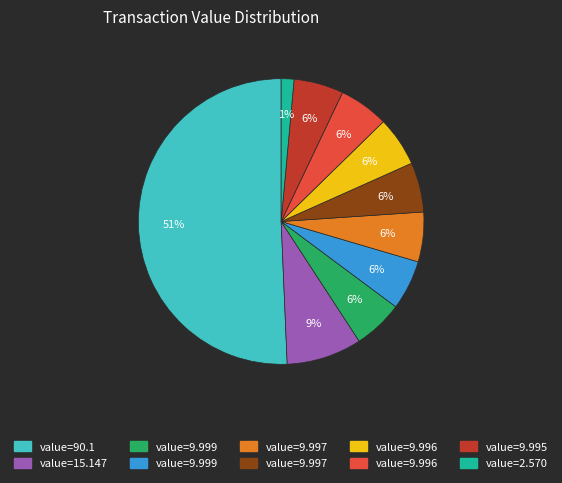

To the nearest percent, what is the average slice percentage?

10%